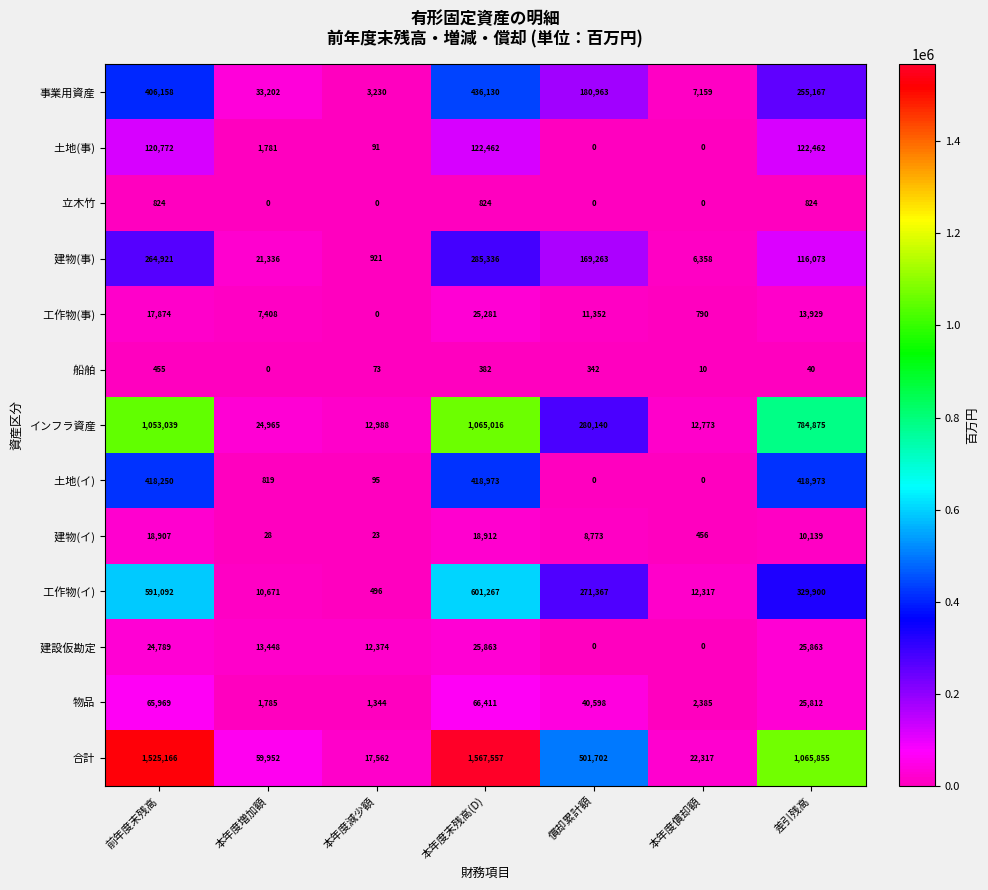

Which series has the largest total across all categories?

合計